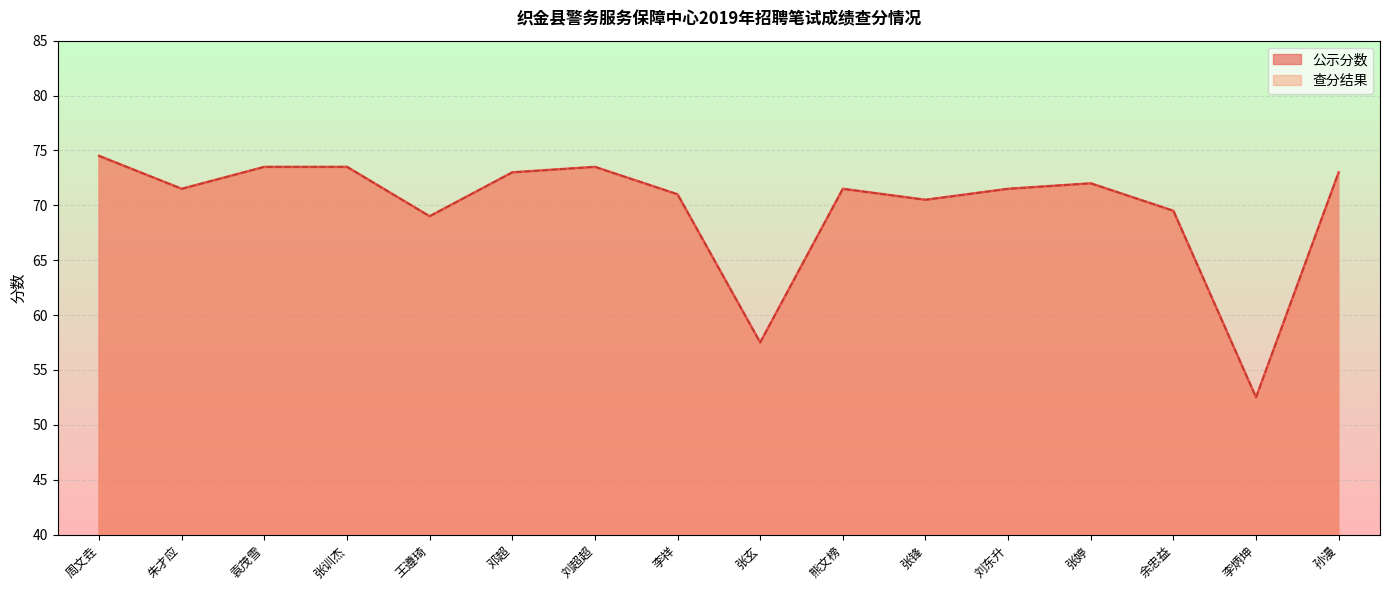

At how many categories does at least one series exceed 57?

15